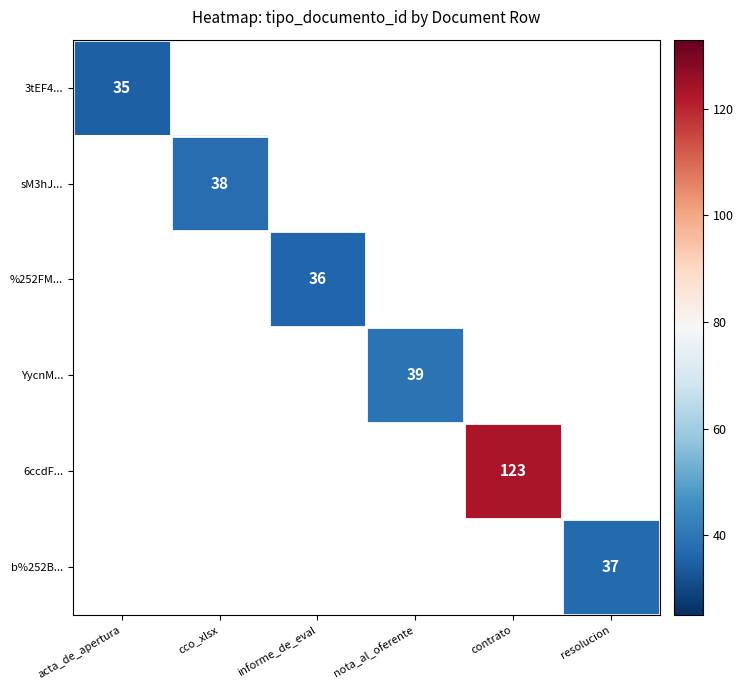

At how many categories does at least one series exceed 103?

1